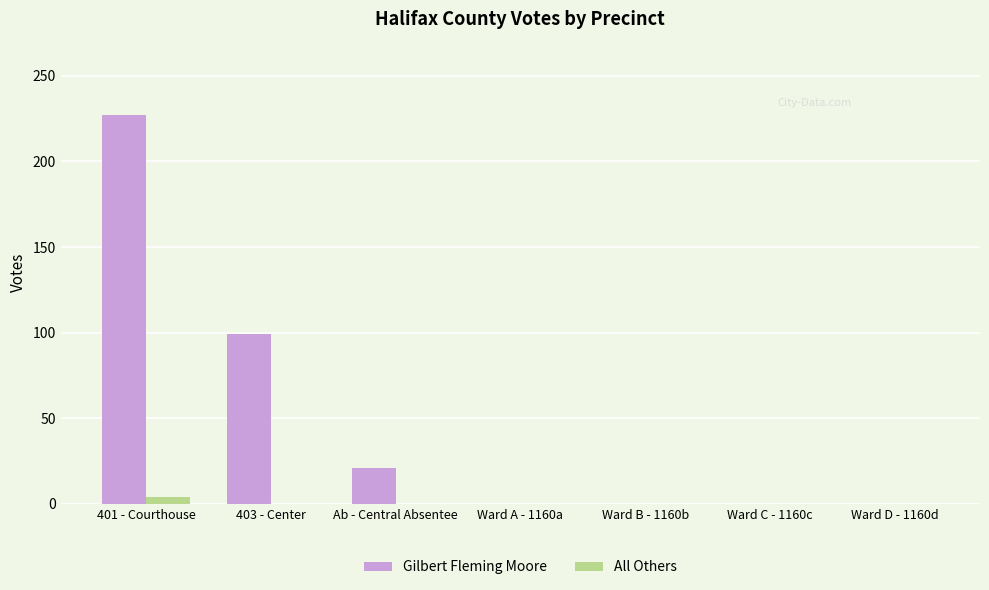

At which category is the sum across all series the highest?

401 - Courthouse